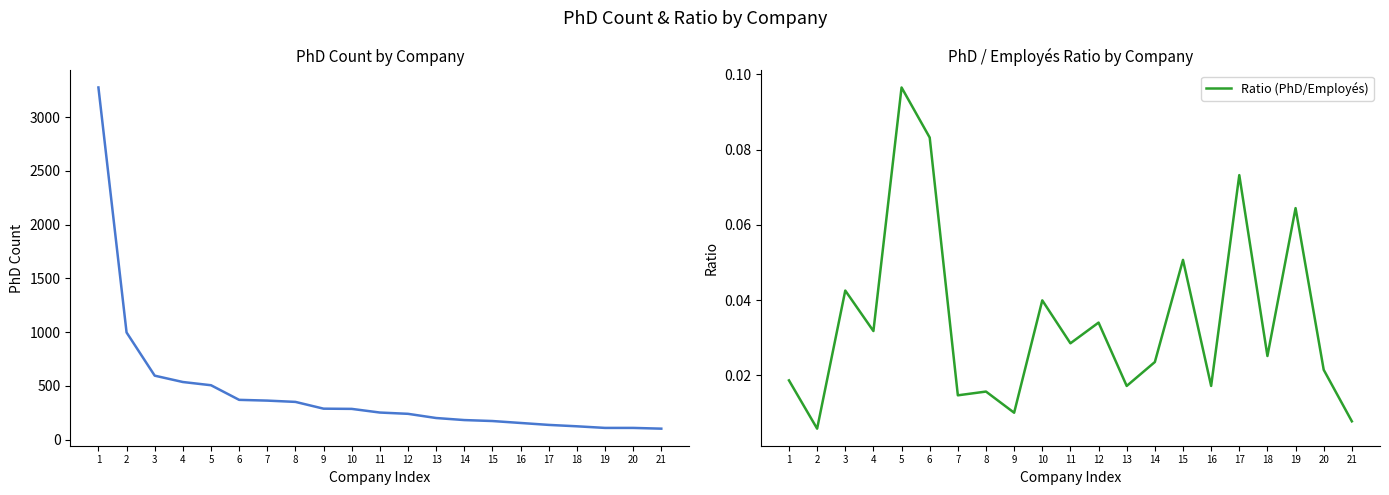

Does the chart have visible grid lines?

No